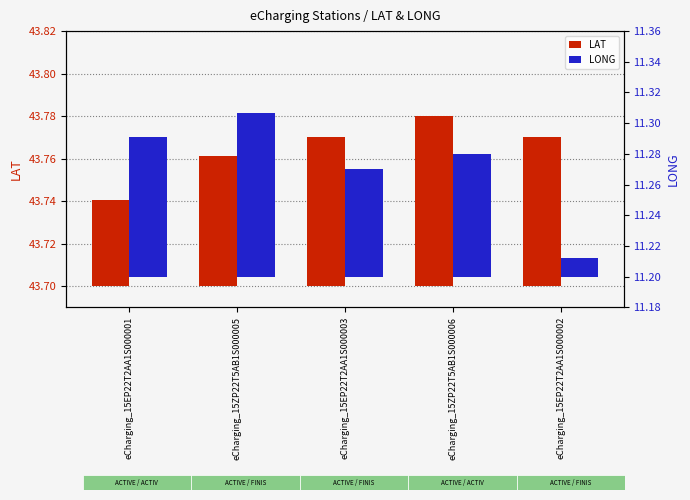

What are all the series names shown in the legend?

LAT, LONG